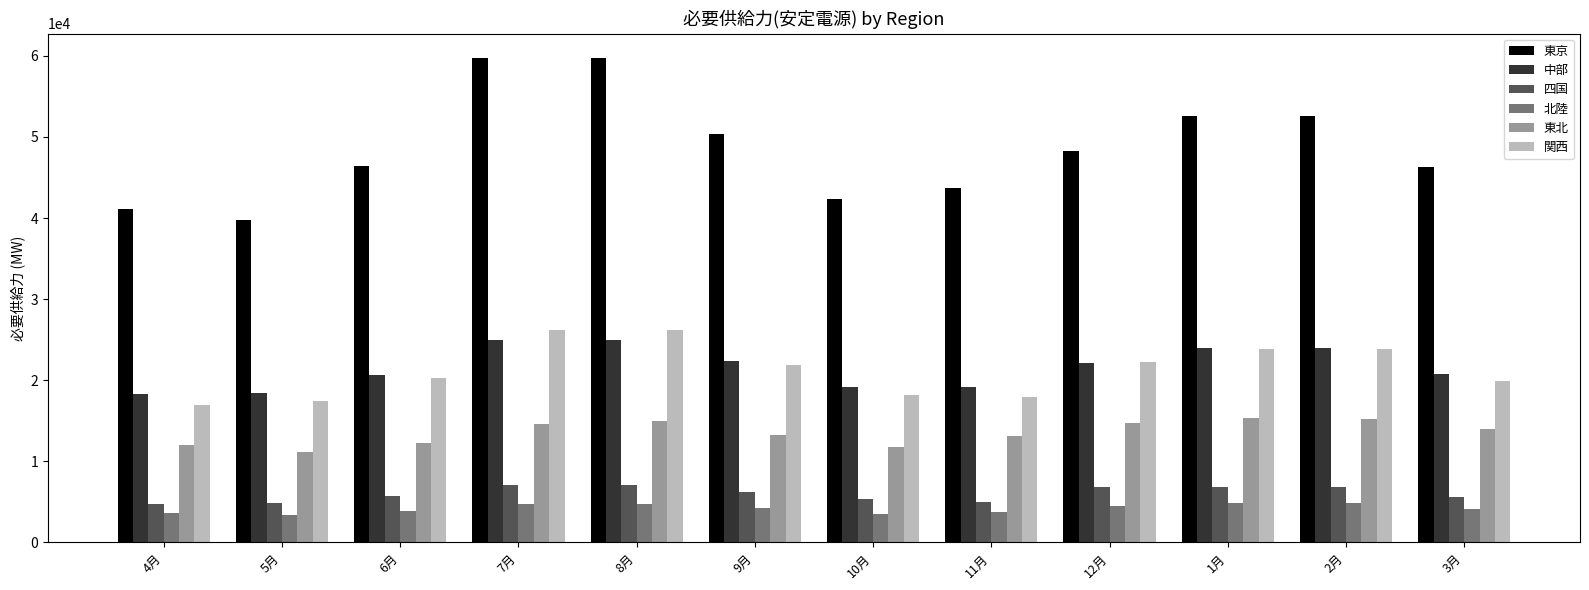

How many bars are there in total?

72